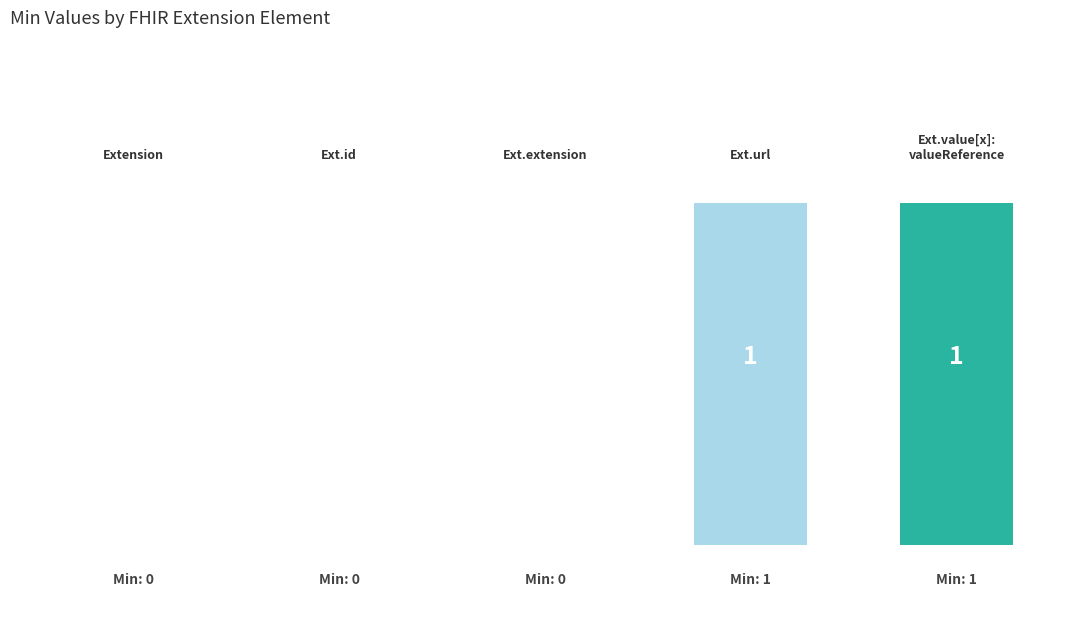

Does the chart contain stacked bars?

No